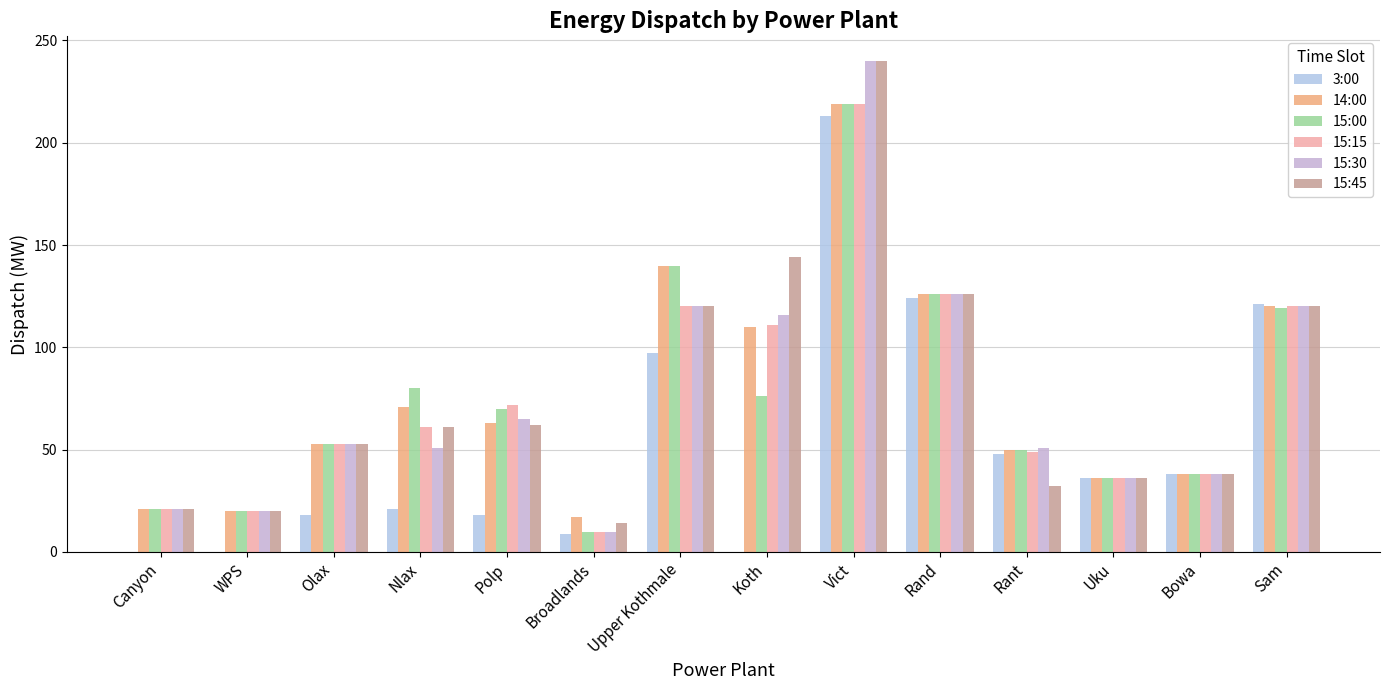

Is it true that 15:45 equals 35 at Koth?

False